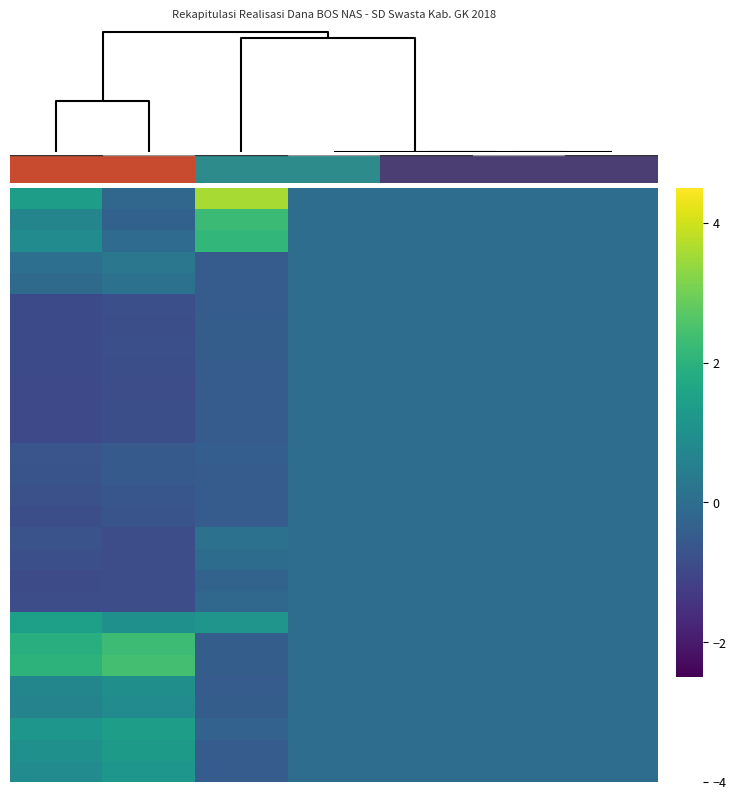

What is the smallest value displayed?

-1.0